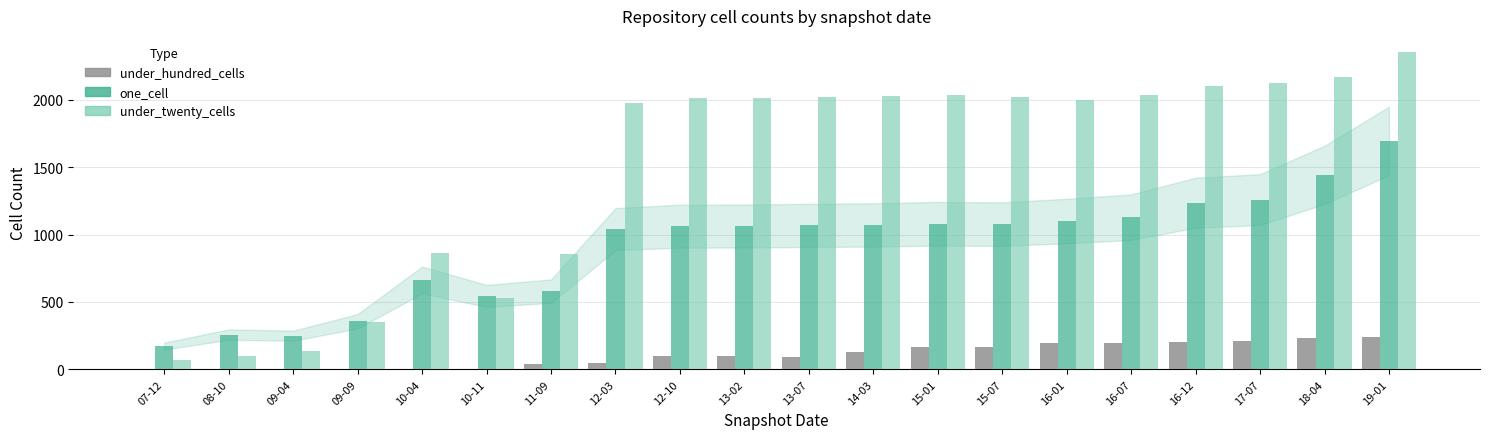

The value of under_hundred_cells at 15-01 is 164. True or false?

True